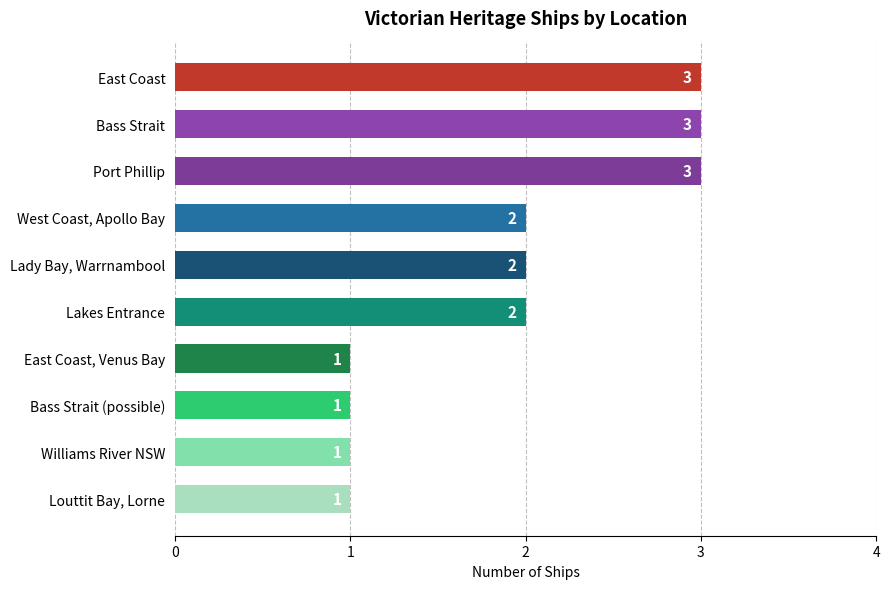

What is the smallest value displayed?

1